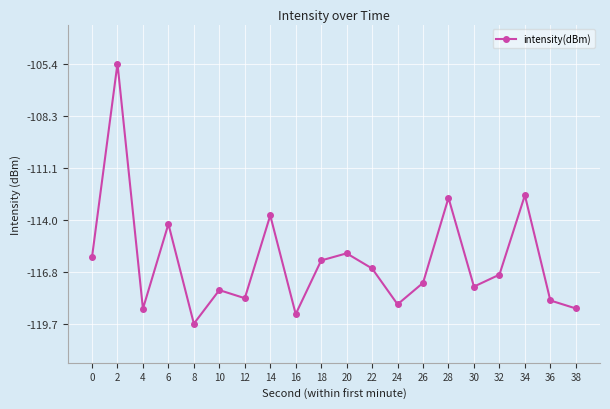

How many lines are shown in the chart?

1